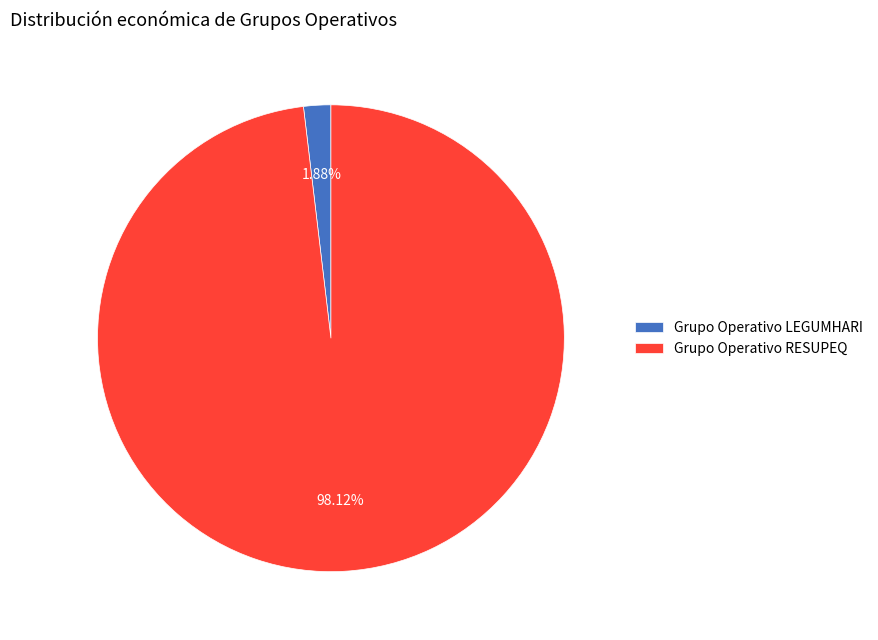

What is the total percentage of Grupo Operativo LEGUMHARI and Grupo Operativo RESUPEQ?

100.0%